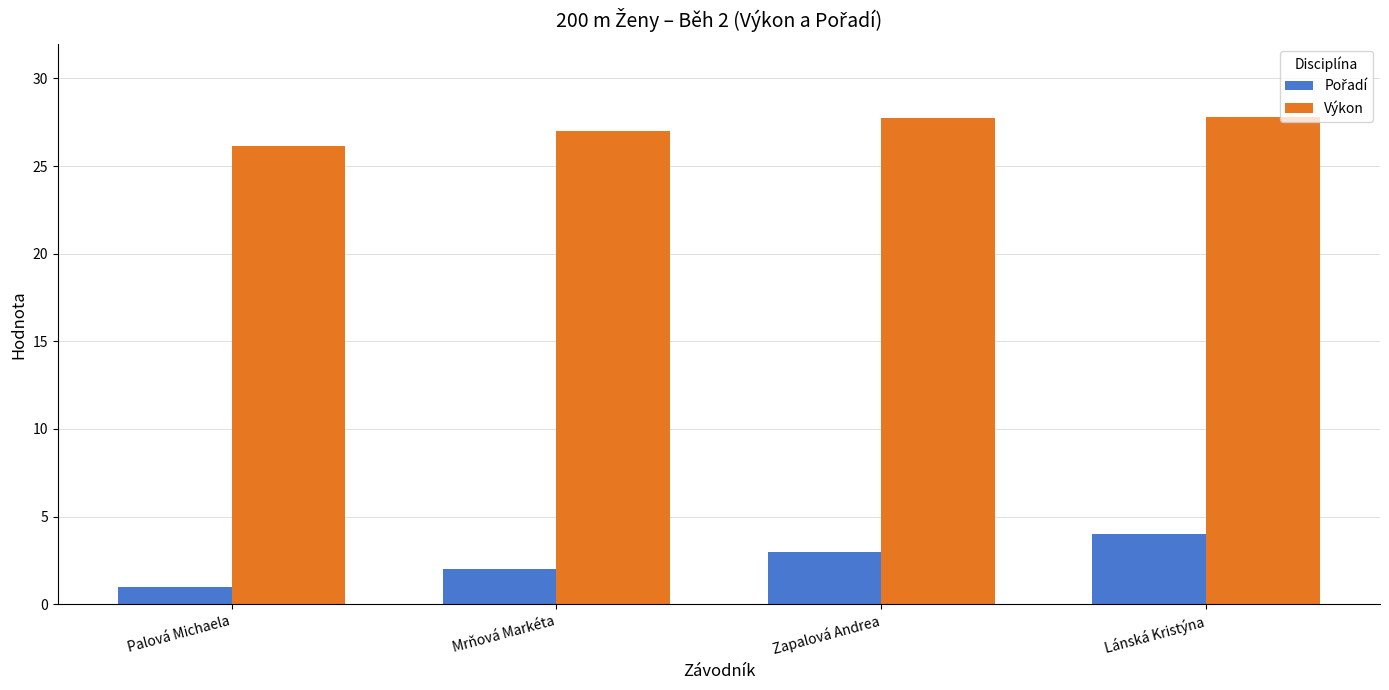

What is the total value across all series at Mrňová Markéta?

29.0